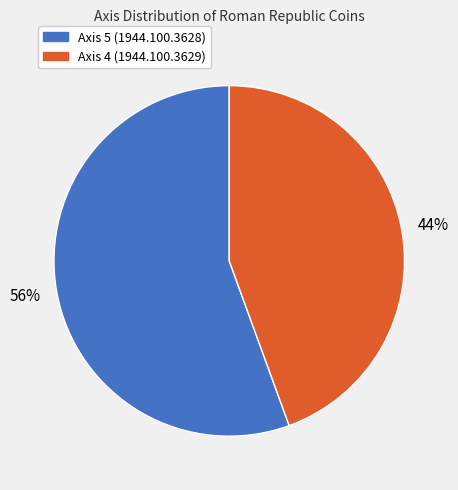

Is there any slice that represents more than half of the pie?

Yes